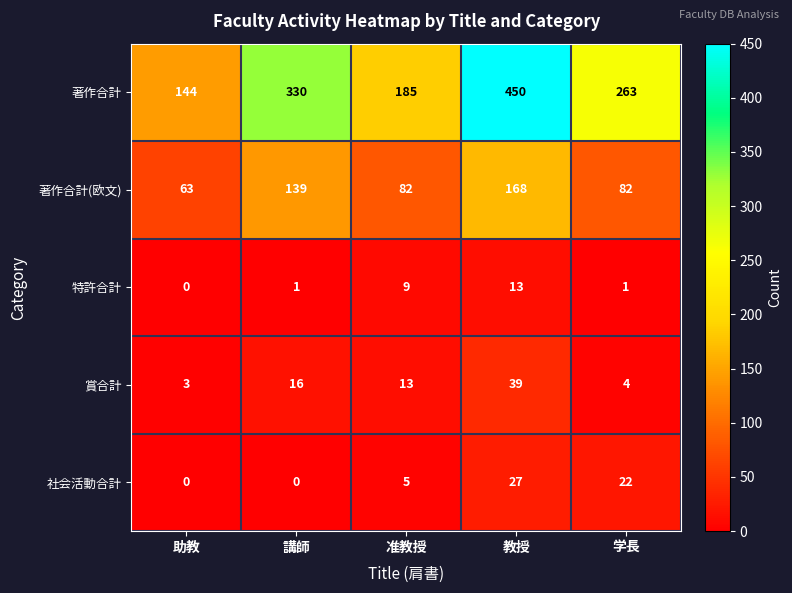

Where is 賞合計 nearest to the value 21?

講師